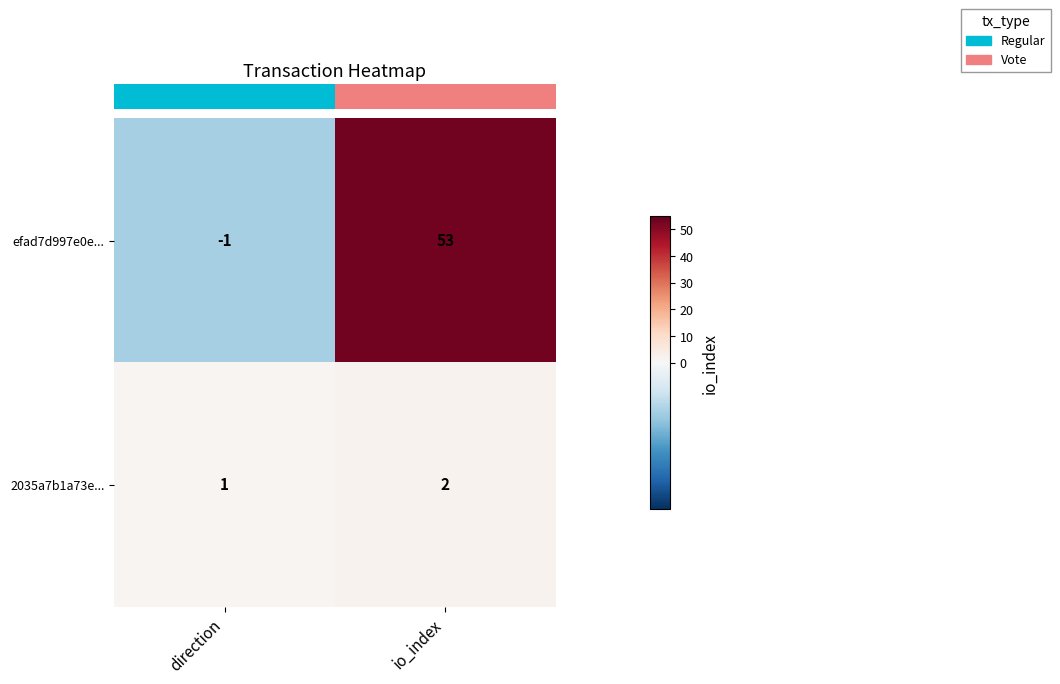

At which category does the chart reach its minimum across all series?

direction